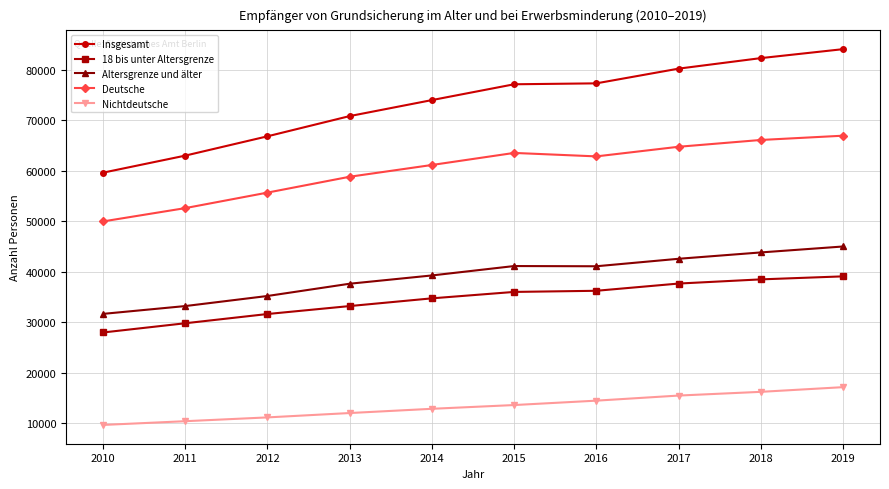

At which label does 18 bis unter Altersgrenze reach its minimum?

2010